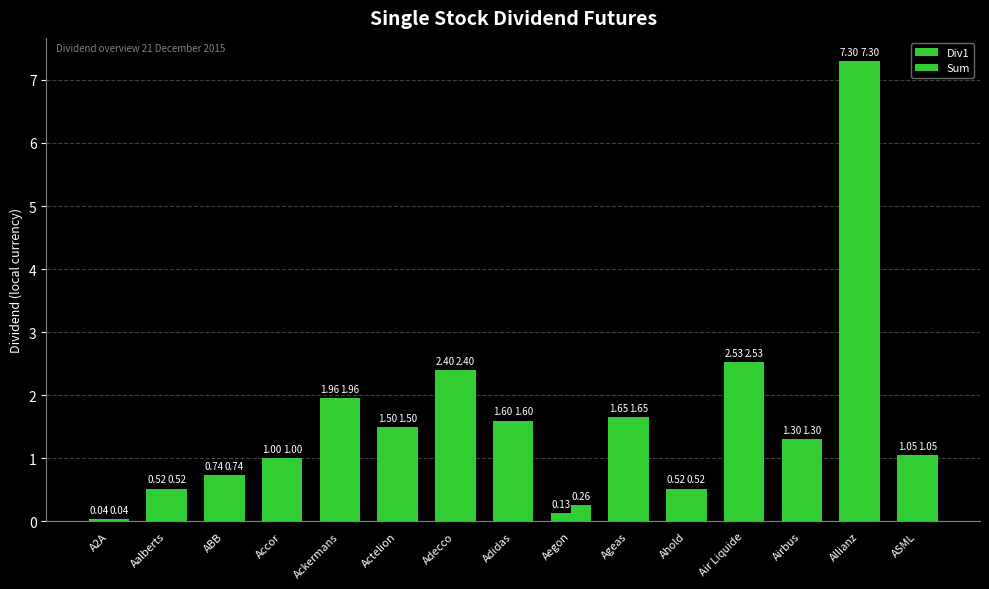

Count the number of data series in this chart.

2